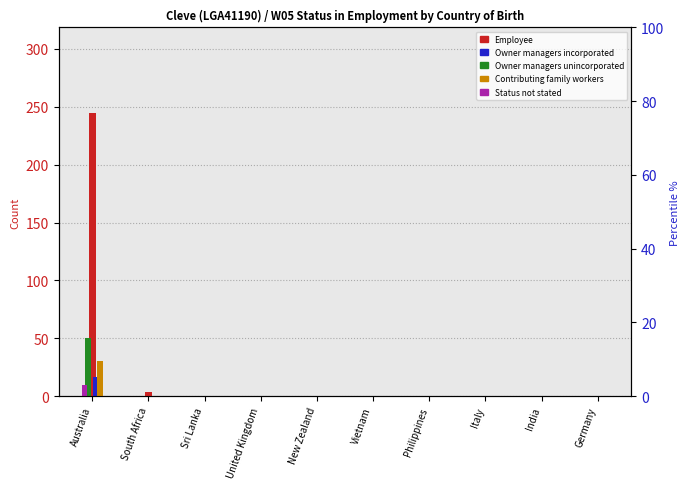

What is the maximum value shown in the chart?

245